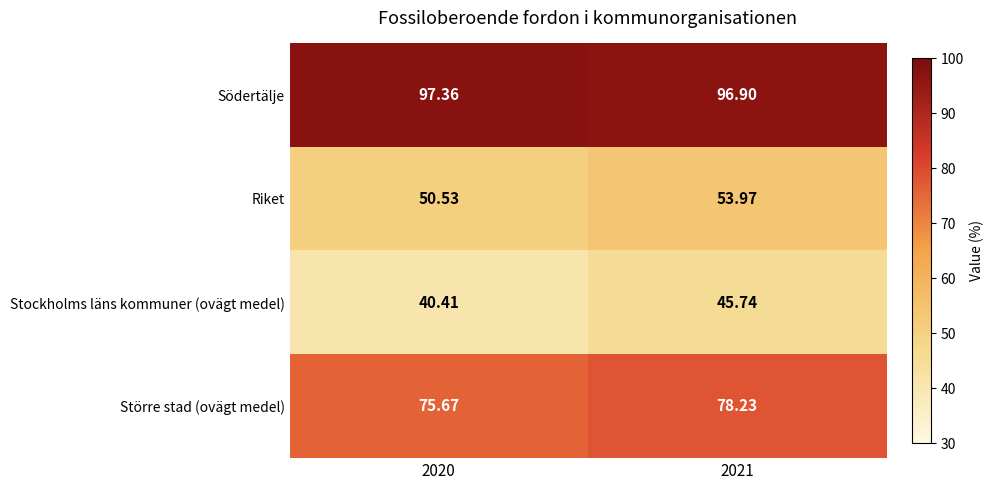

List the series in order of their peak value, highest first.

Södertälje, Större stad (ovägt medel), Riket, Stockholms läns kommuner (ovägt medel)